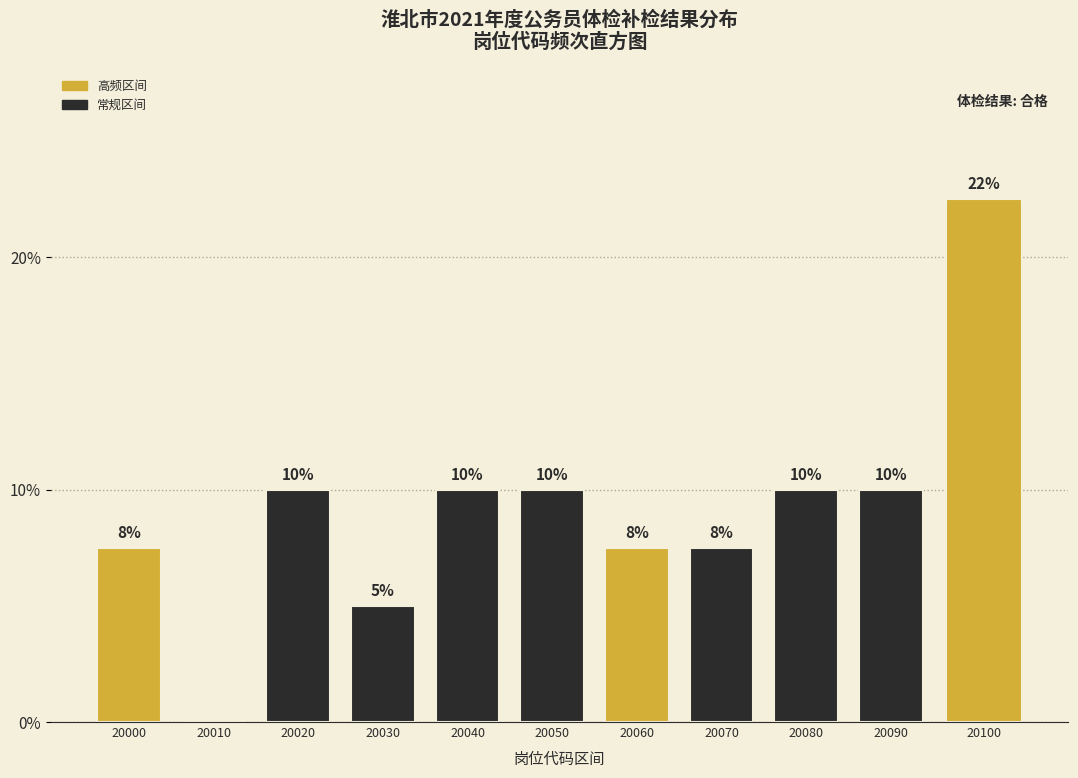

Read the value at 20070.

7.5